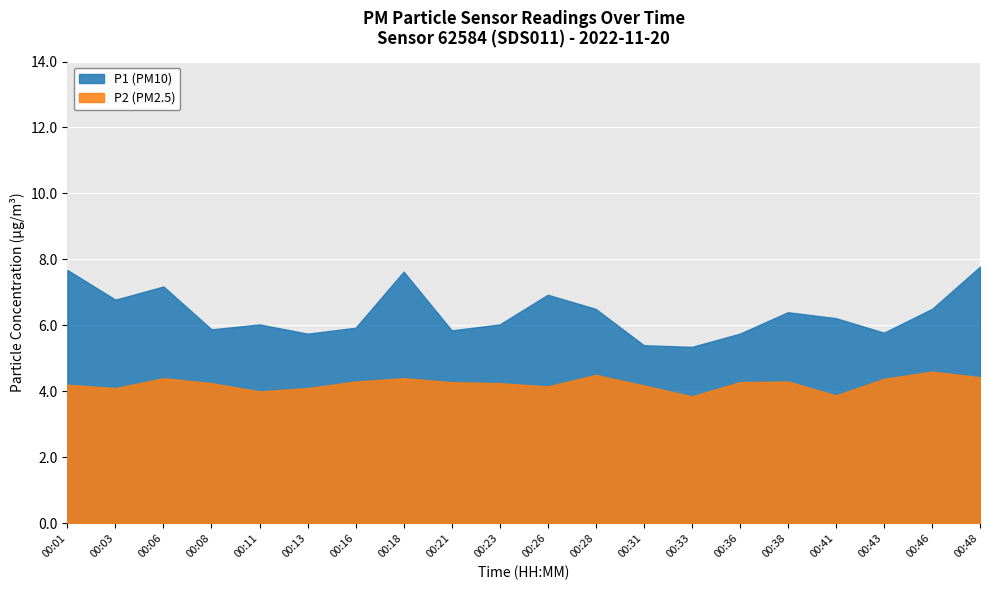

What value does the P2 series have at 00:48?

4.4